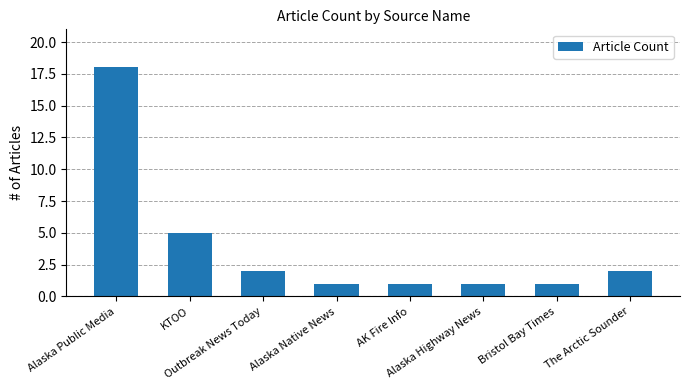

Approximately how many times larger is the value at Alaska Public Media compared to Alaska Native News?

18.0